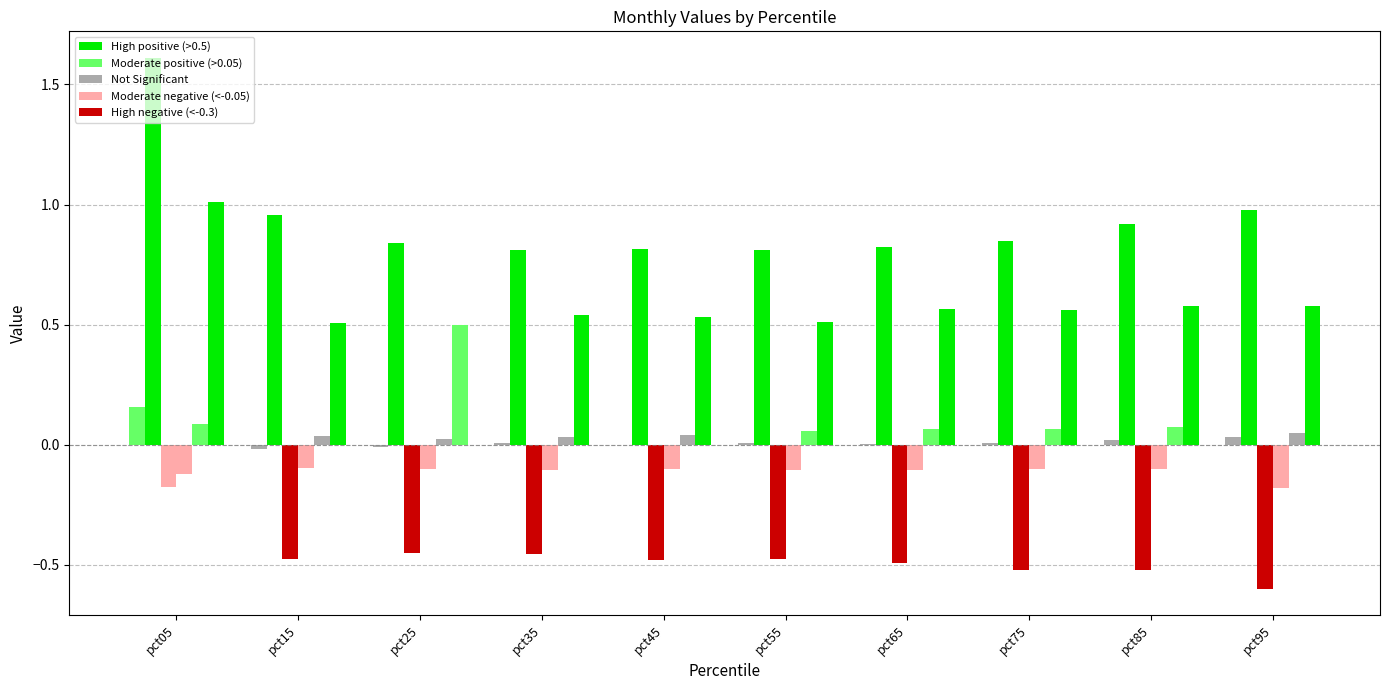

How many distinct data groups are displayed?

6